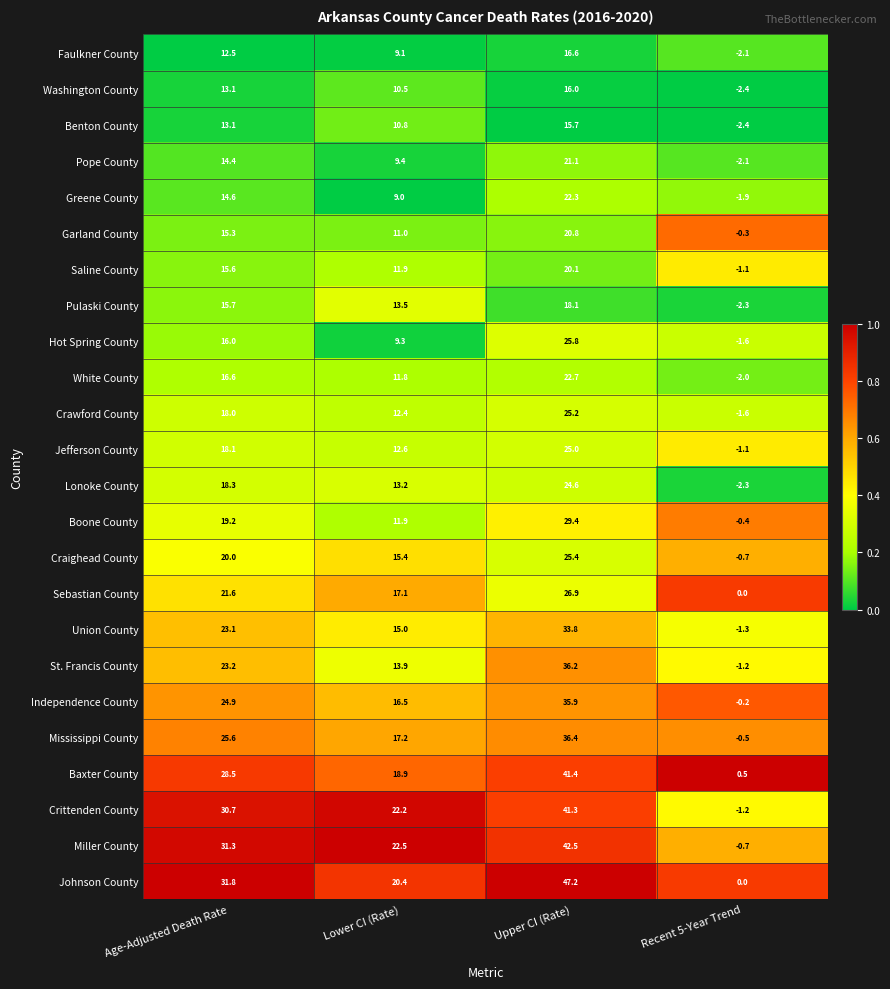

The value of Benton County at Age-Adjusted Death Rate is 17.9. True or false?

False